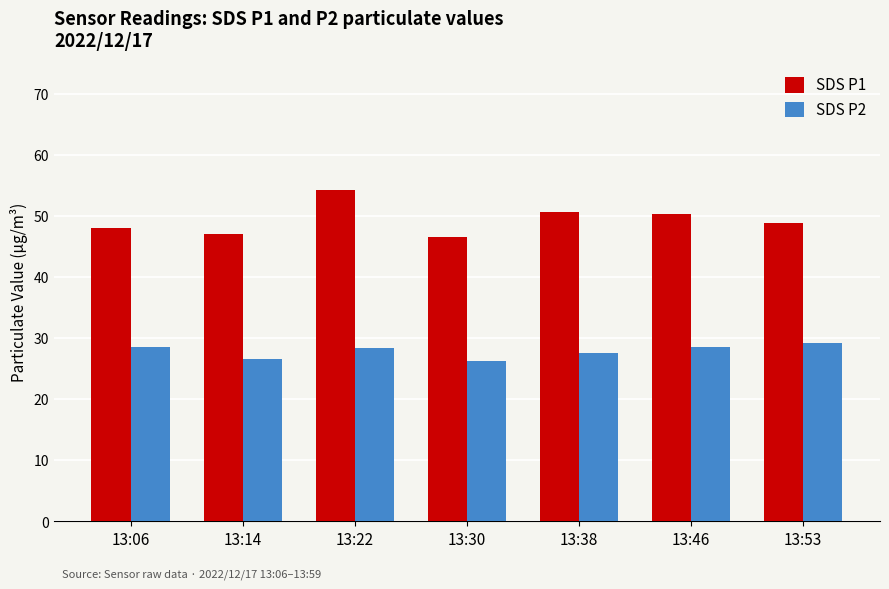

True or false: SDS P2 has a value of 28.5 at 13:46.

True